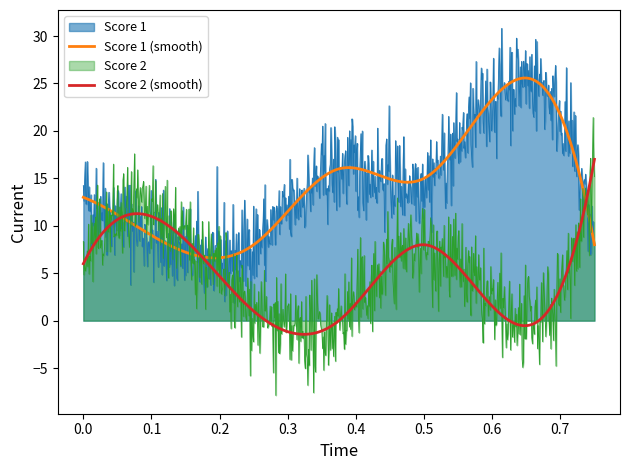

List the series in order of their peak value, lowest first.

Score 2 (smooth), Score 2, Score 1 (smooth), Score 1